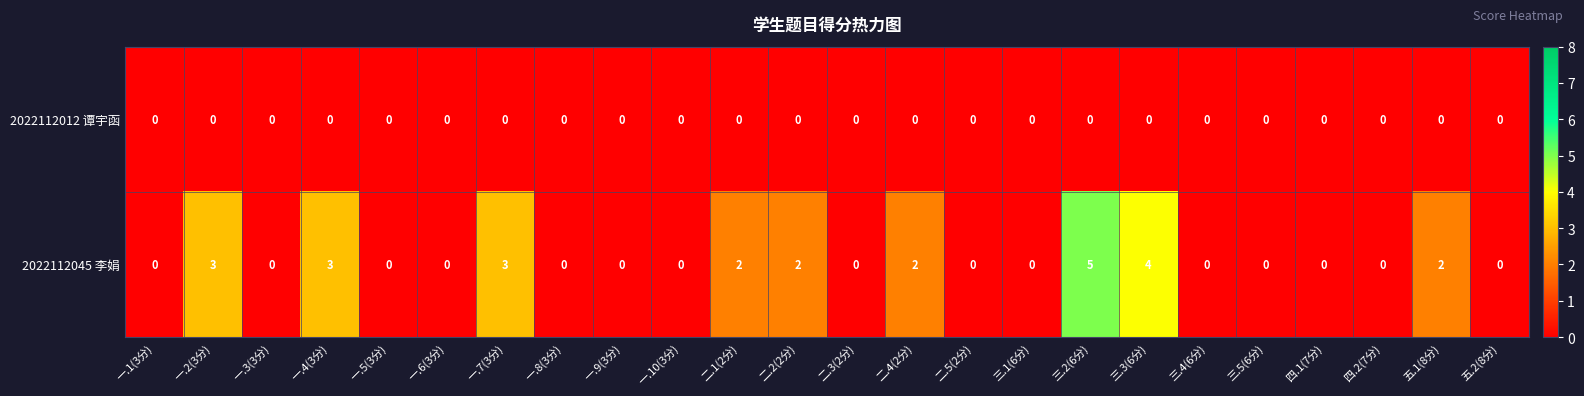

Between 一.6(3分) and 三.2(6分), which series saw the biggest shift?

2022112045 李娟